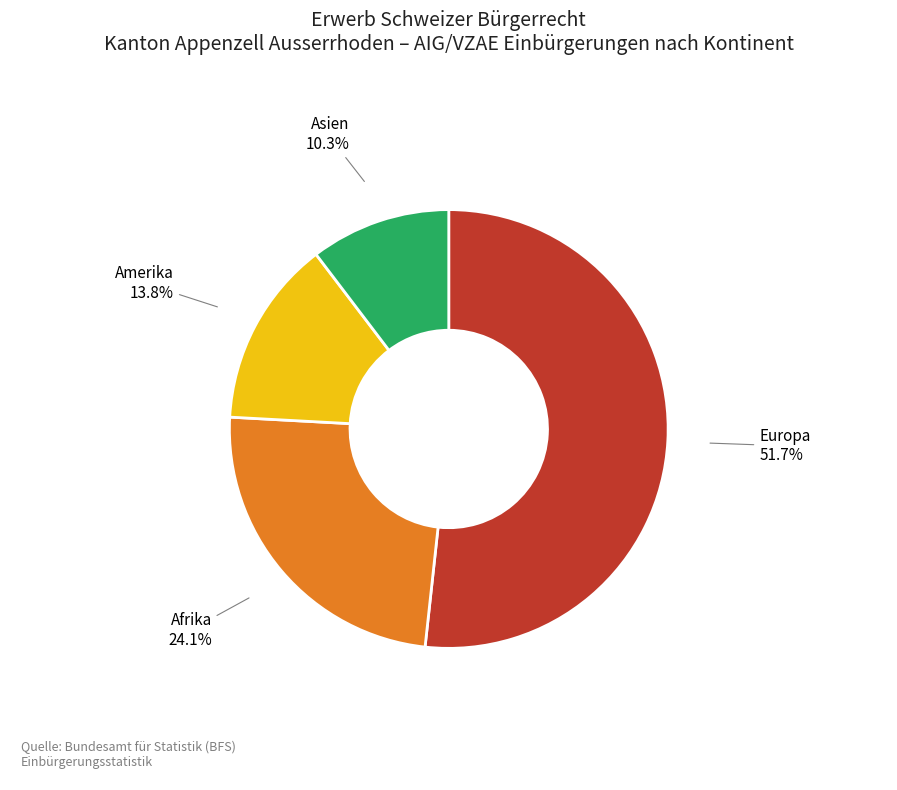

To the nearest percent, what portion does Afrika represent?

24%